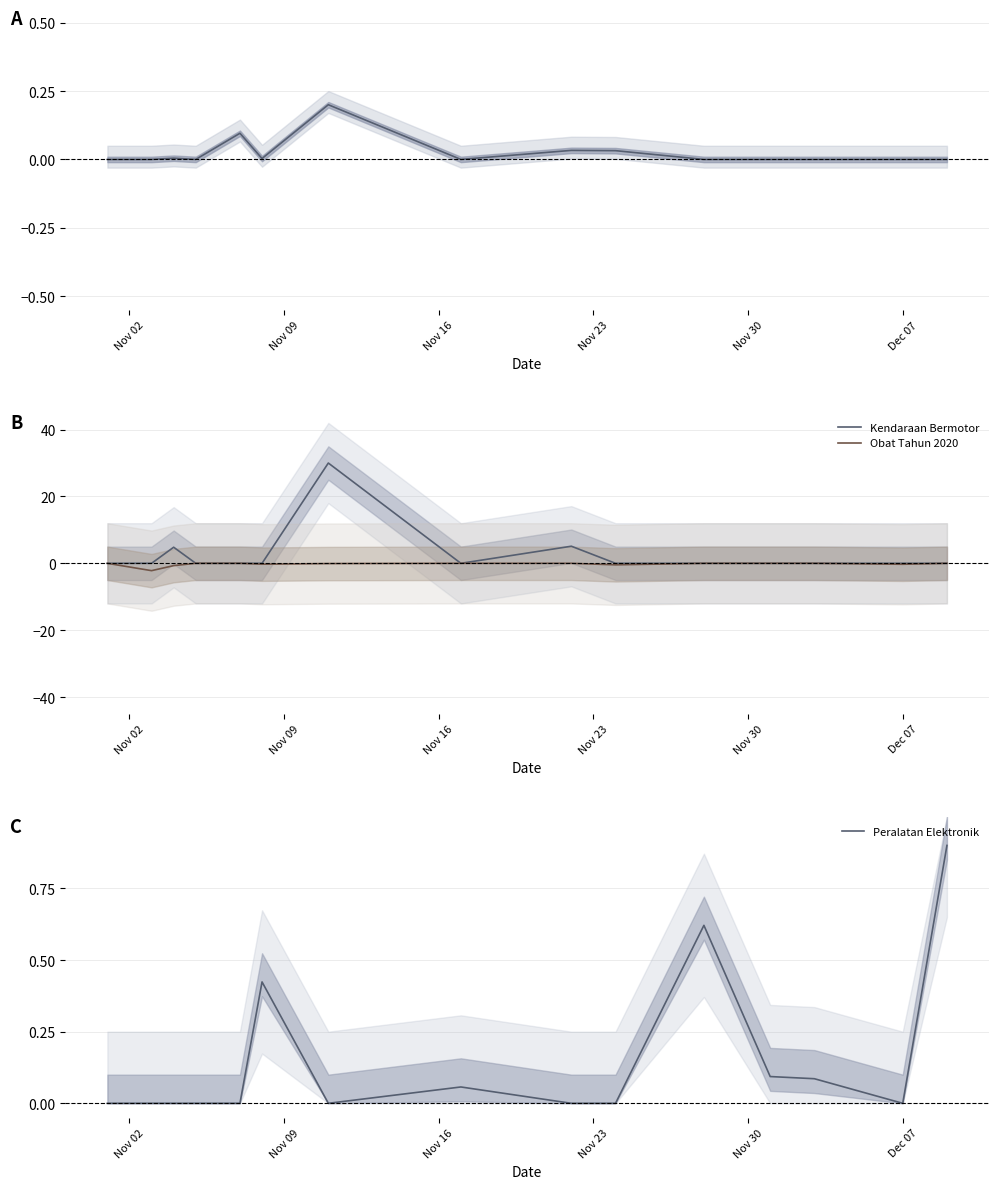

List the series in order of their peak value, highest first.

Kendaraan Bermotor, Peralatan Elektronik, Fasilitas Kesehatan, Obat Tahun 2020